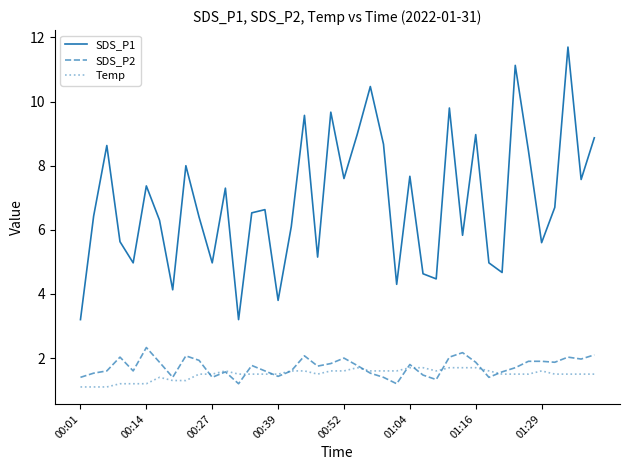

Which series has the largest range (max minus min)?

SDS_P1